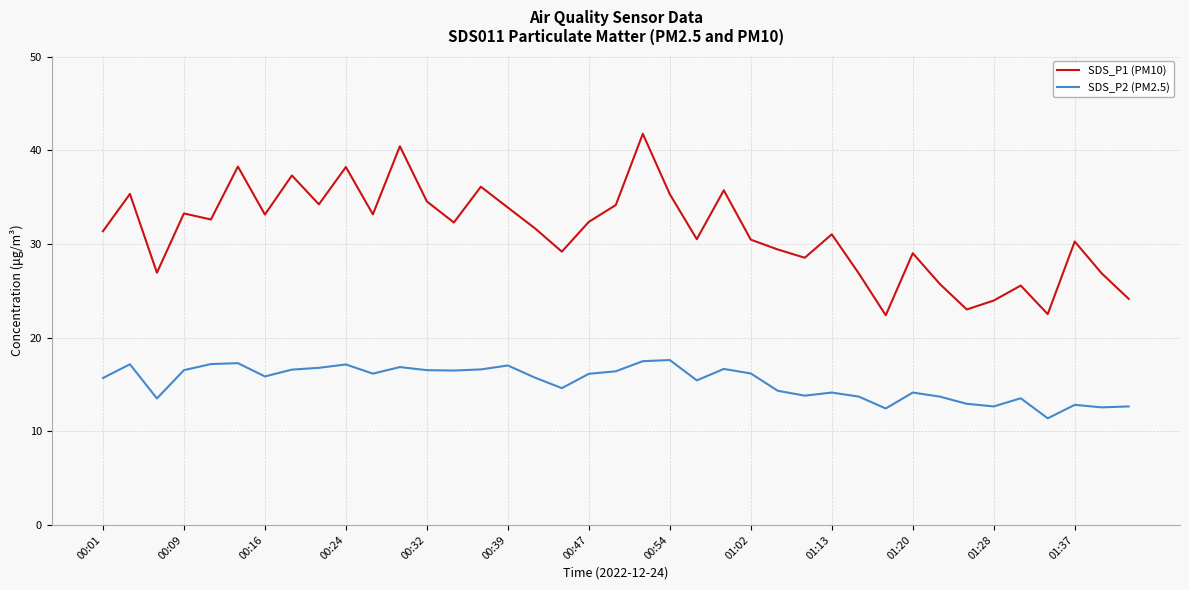

True or false: SDS_P1 (PM10) and SDS_P2 (PM2.5) cross at least once.

False